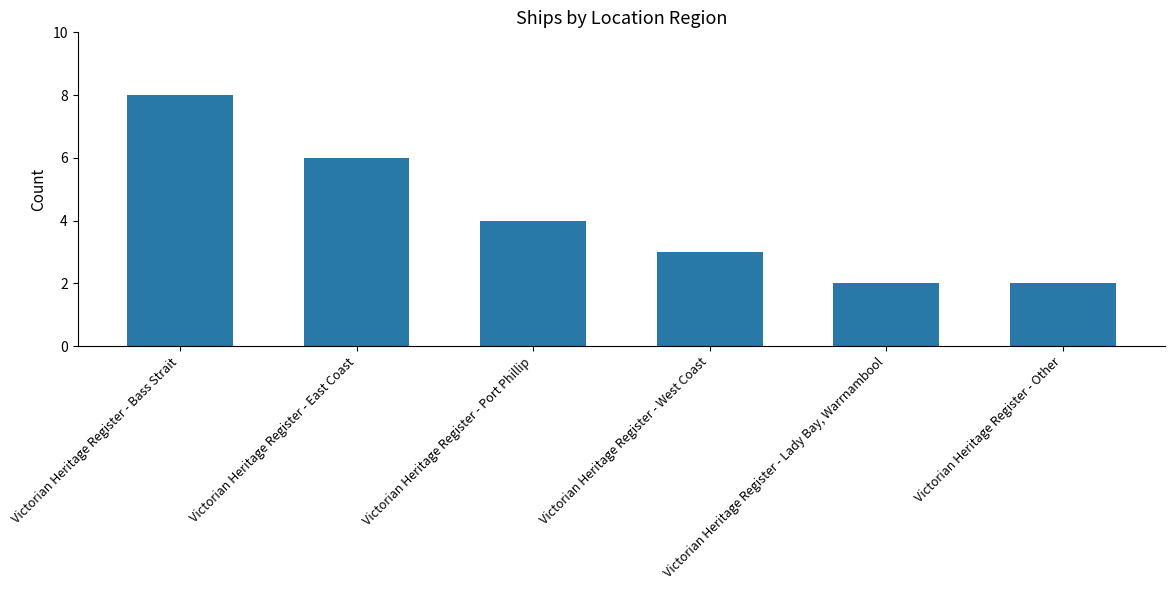

What is the label of the 5th bar from the left?

Victorian Heritage Register - Lady Bay, Warrnambool